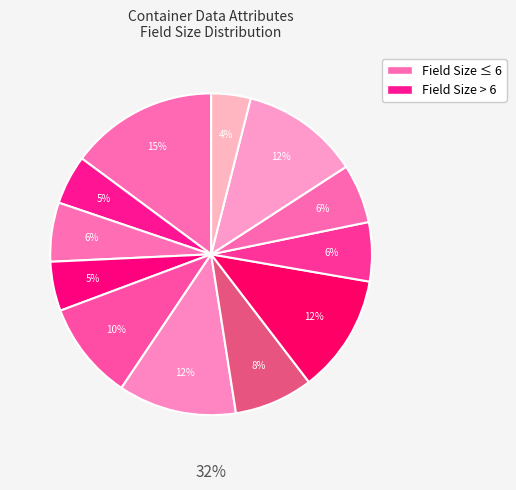

Which category has the smallest portion of the pie?

eDoc User License Code